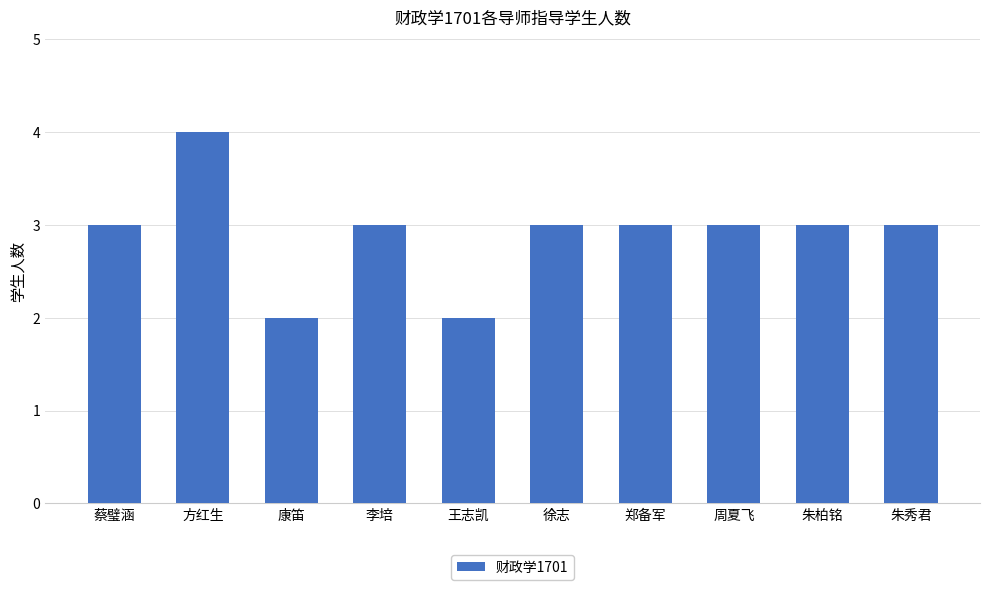

Count the number of data series in this chart.

1